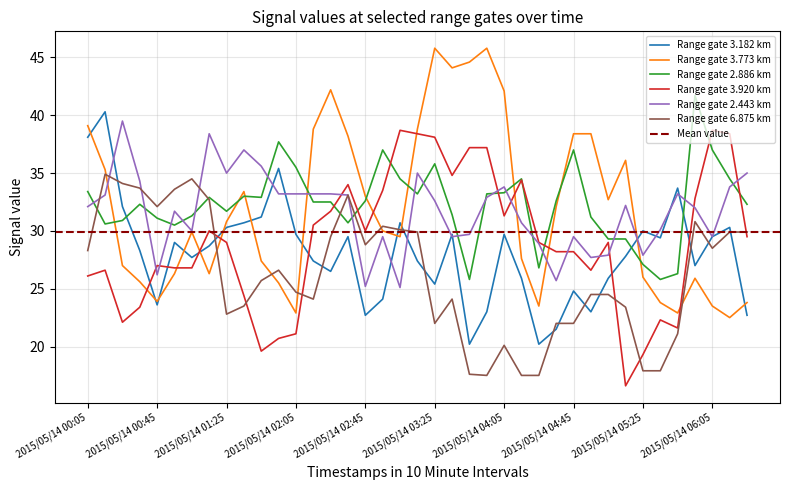

The value of 3.920 at 2015/05/14 01:55 is 9.6. True or false?

False